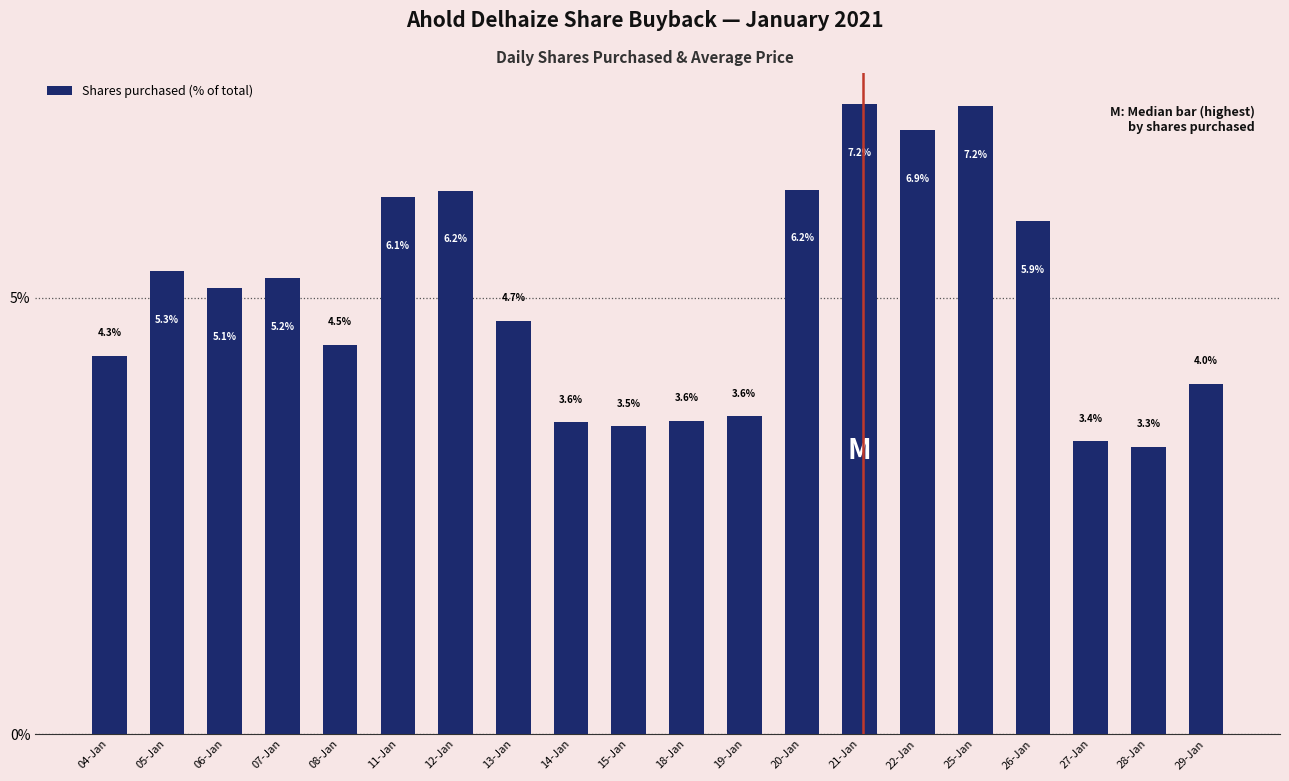

What is the change in value from 07-Jan to 22-Jan?

+1.7